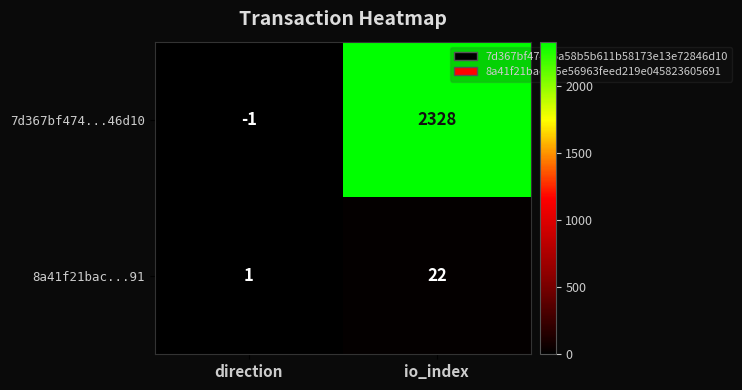

At which category is the sum across all series the highest?

io_index